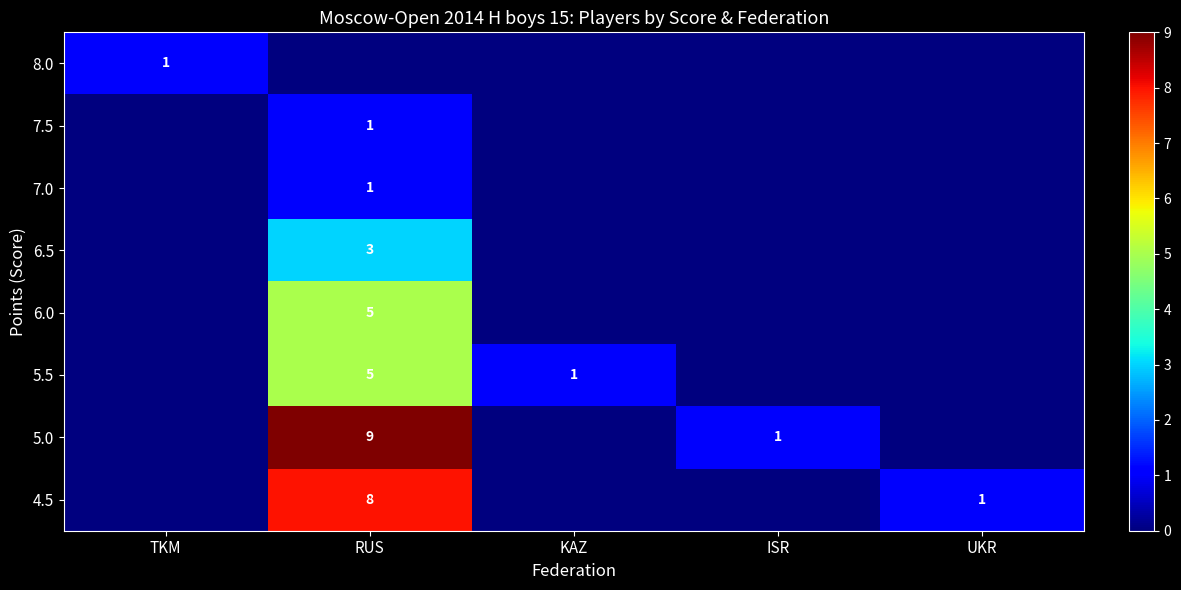

True or false: 5.5 has a value of 5 at RUS.

True